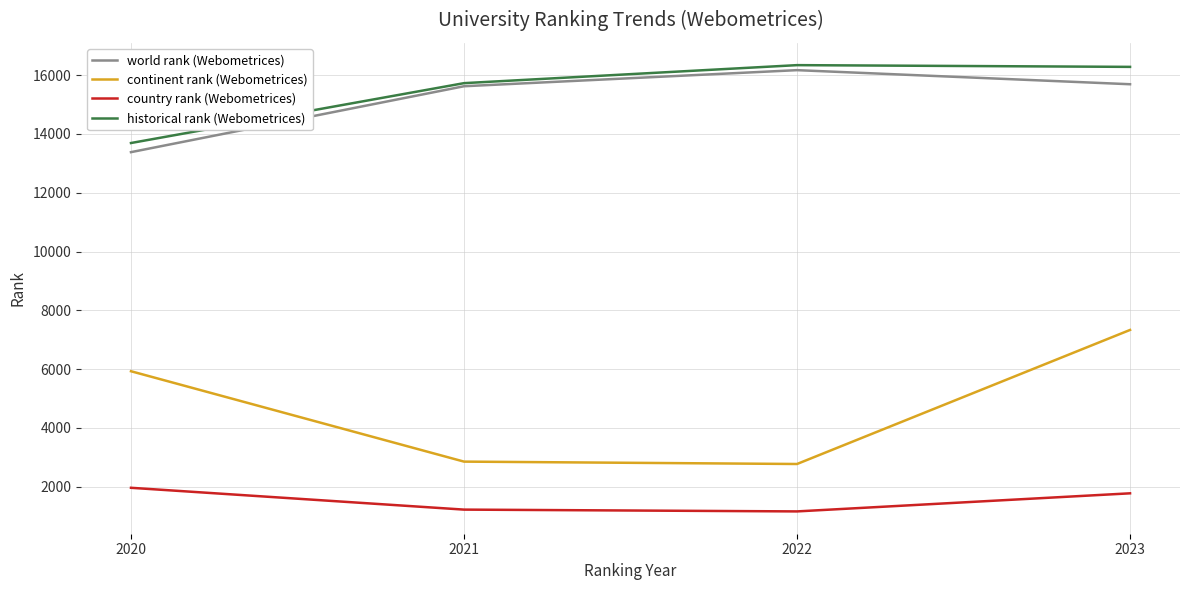

What is the total value across all series at 2023?

41075.5